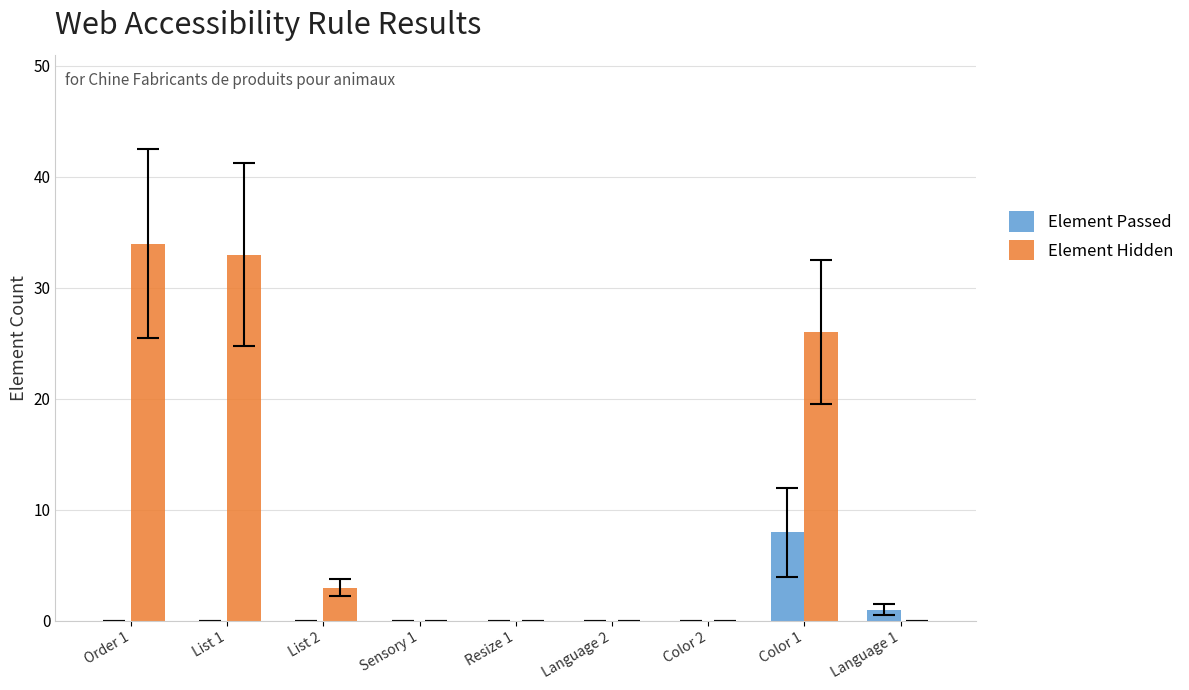

Count the number of categories in the chart.

9